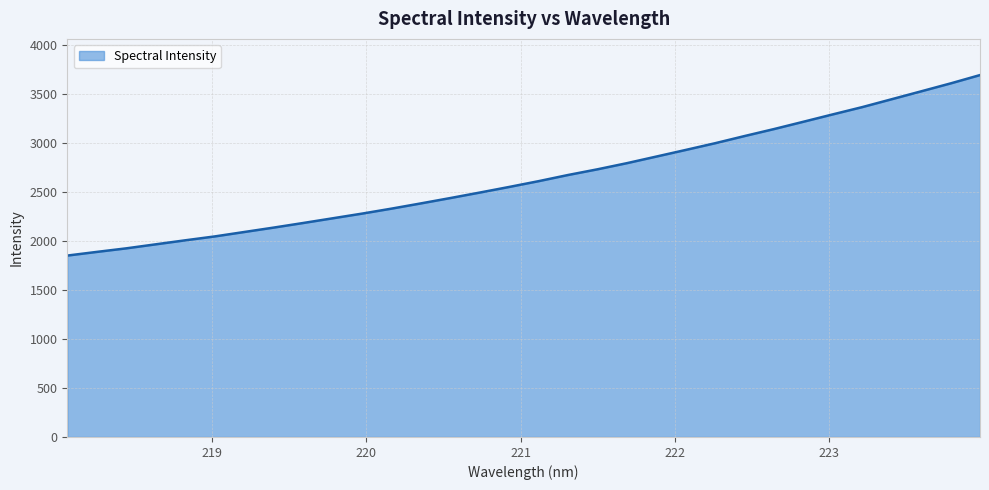

What is the maximum value shown in the chart?

3693.6